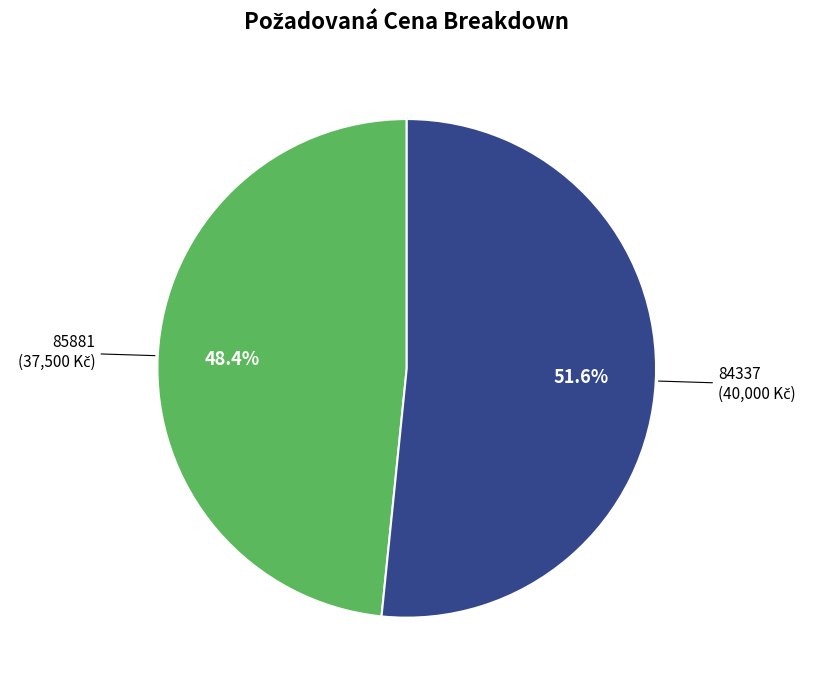

Is there any slice that represents more than half of the pie?

Yes